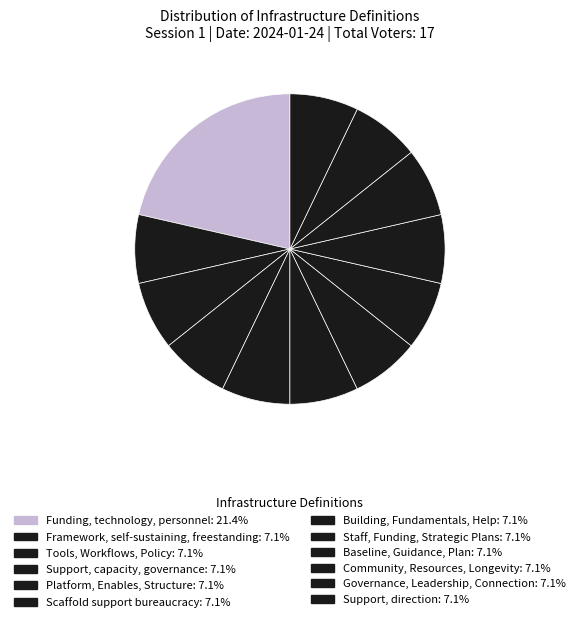

What is the change in value from Funding, technology, personnel to Governance, Leadership, Connection?

-2